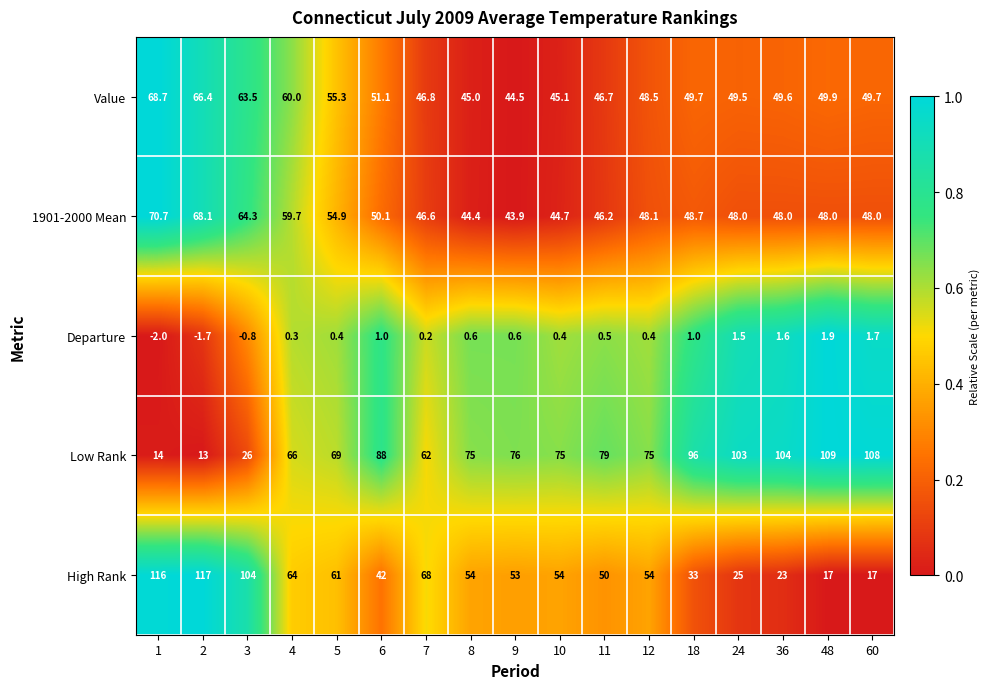

Which series has the largest total across all categories?

Low Rank